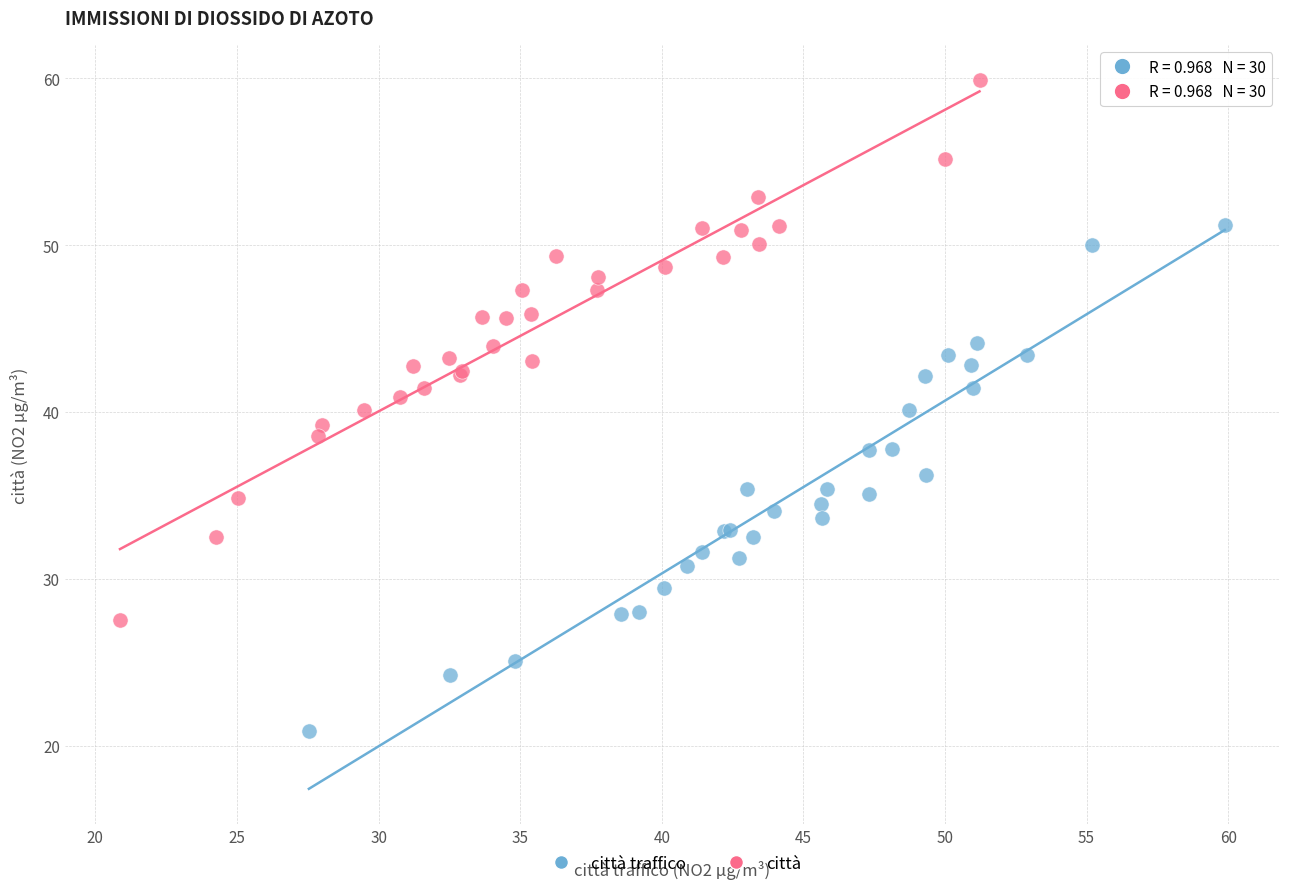

Which series contains the highest Y value?

città